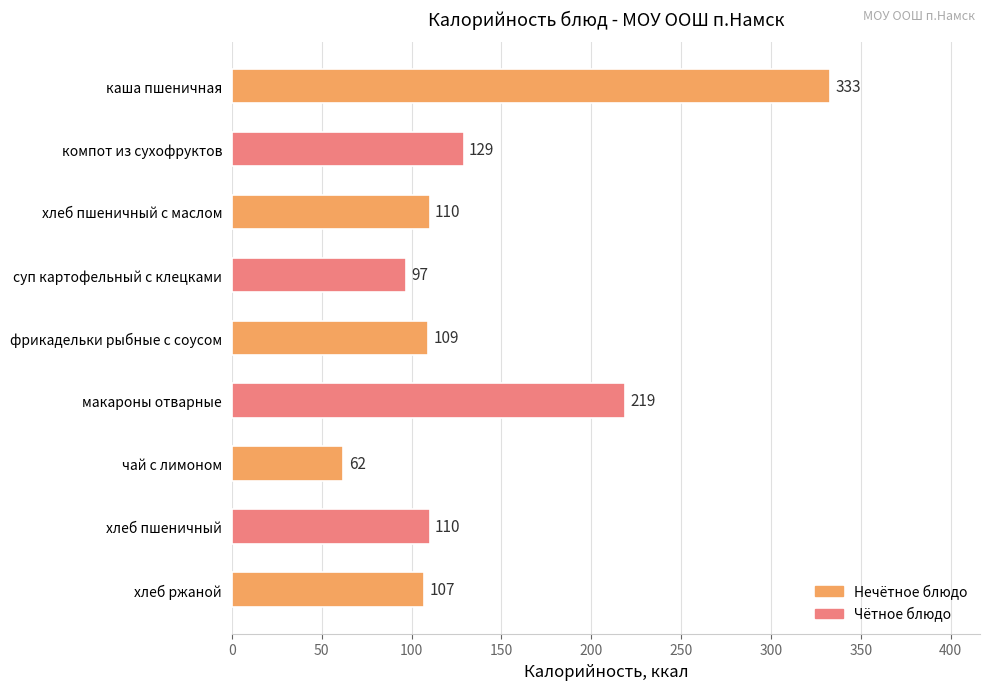

Where is the data nearest to the value 197?

макароны отварные